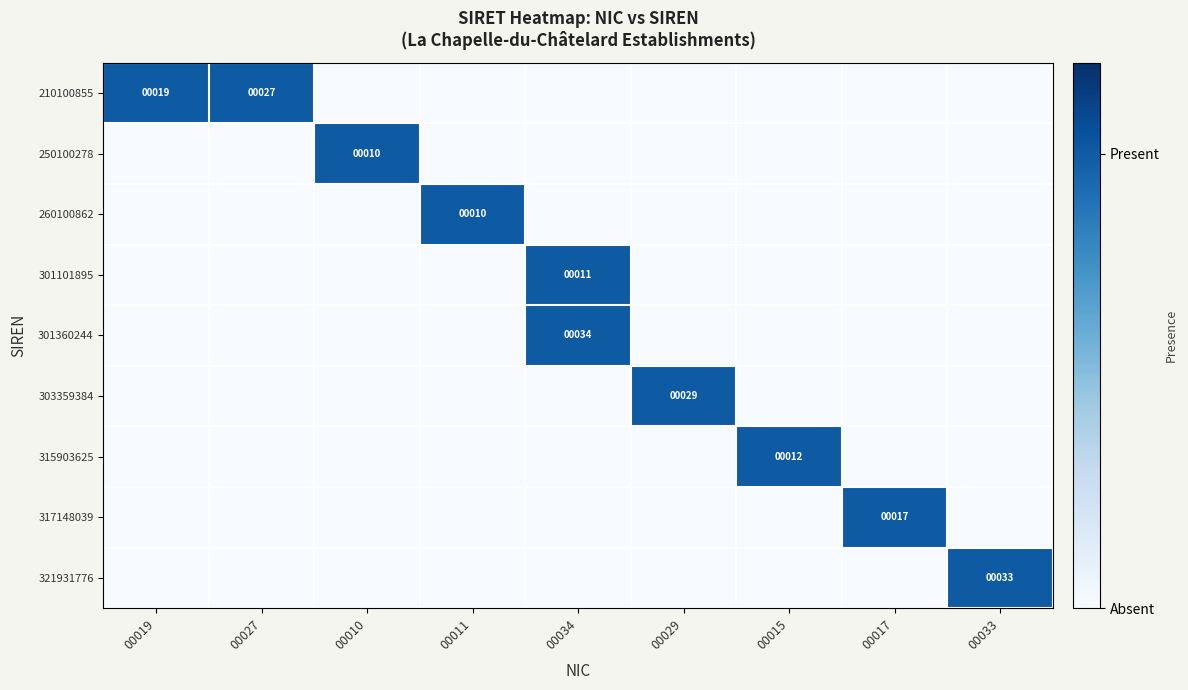

Which category has the lowest value in the 210100855 series?

00010